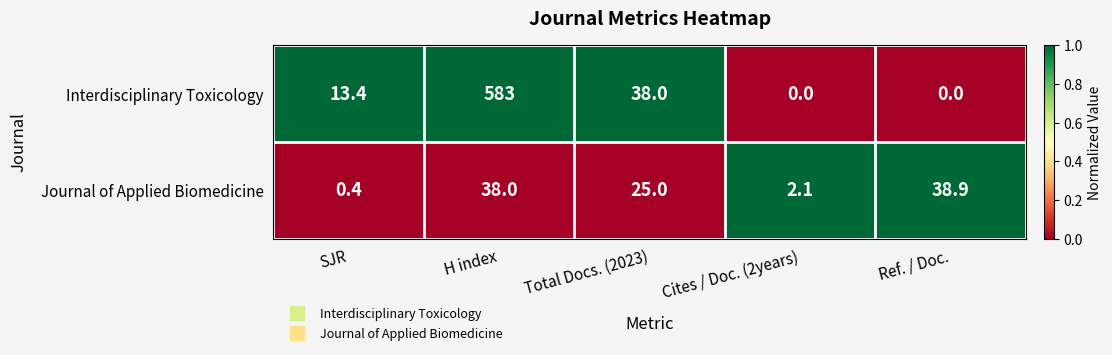

At which category is the sum across all series the highest?

H index